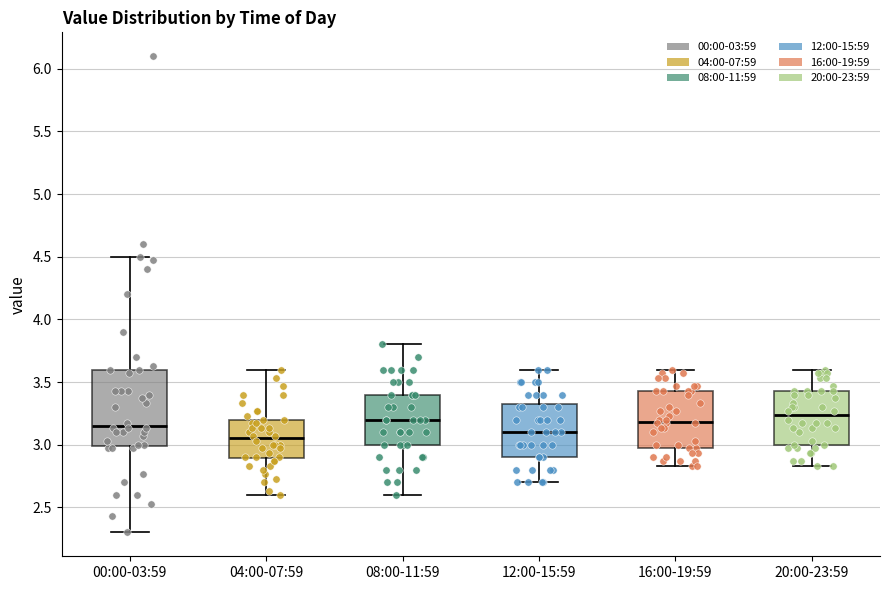

Comparing the boxes themselves (not the whiskers), which one is the tallest?

00:00-03:59